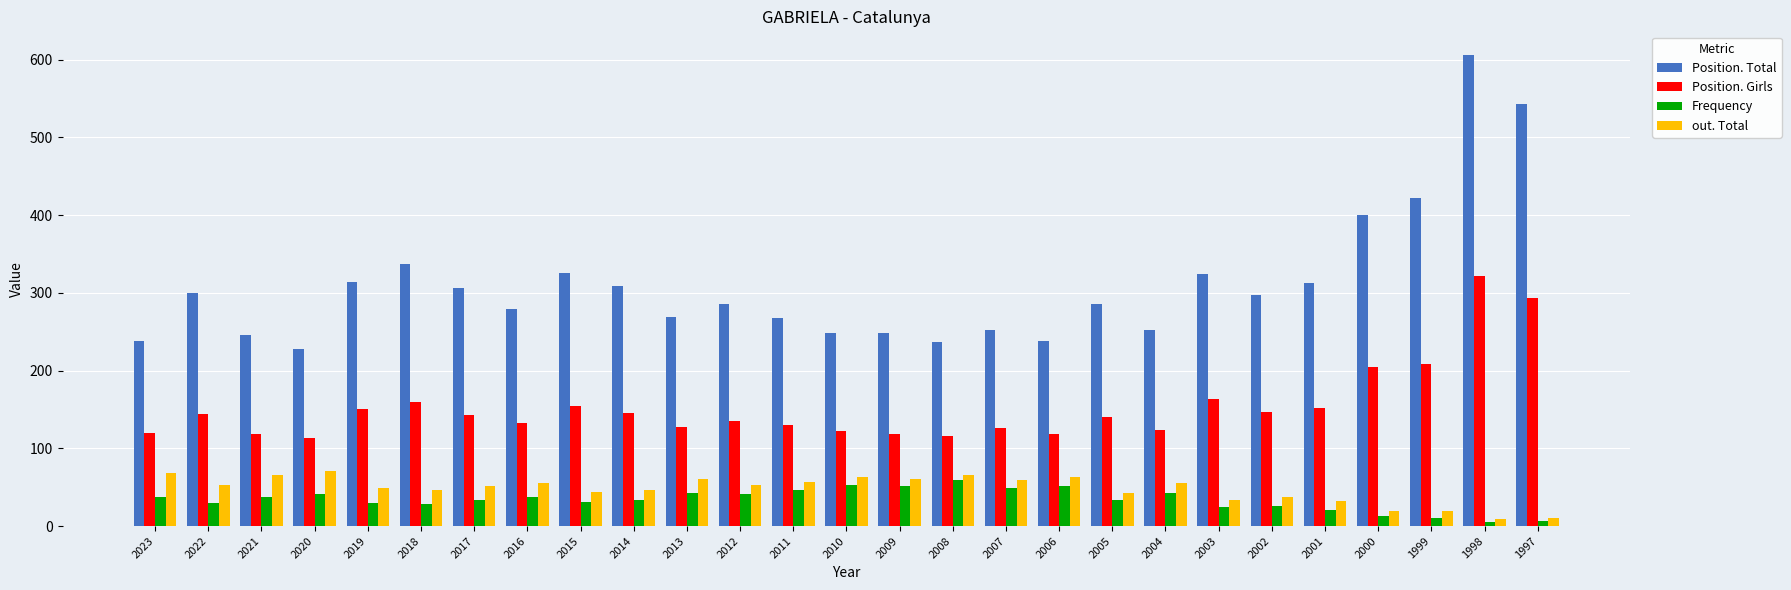

What is the sum of the out. Total values at 2002 and 2003?

71